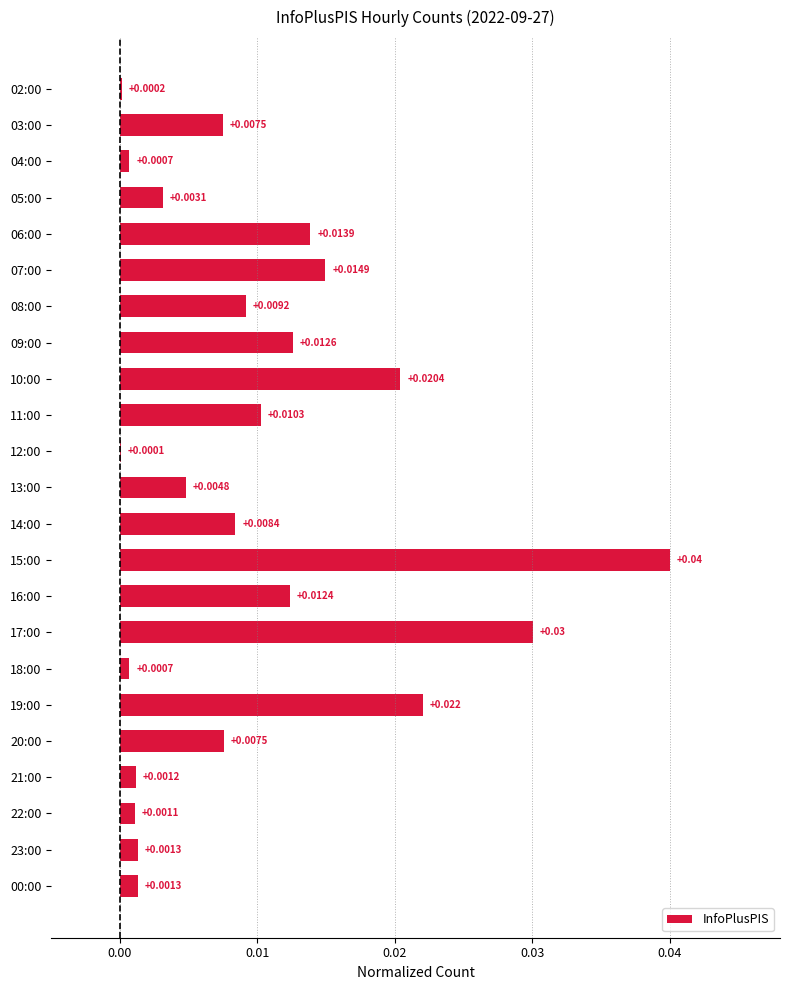

Count the number of data series in this chart.

1